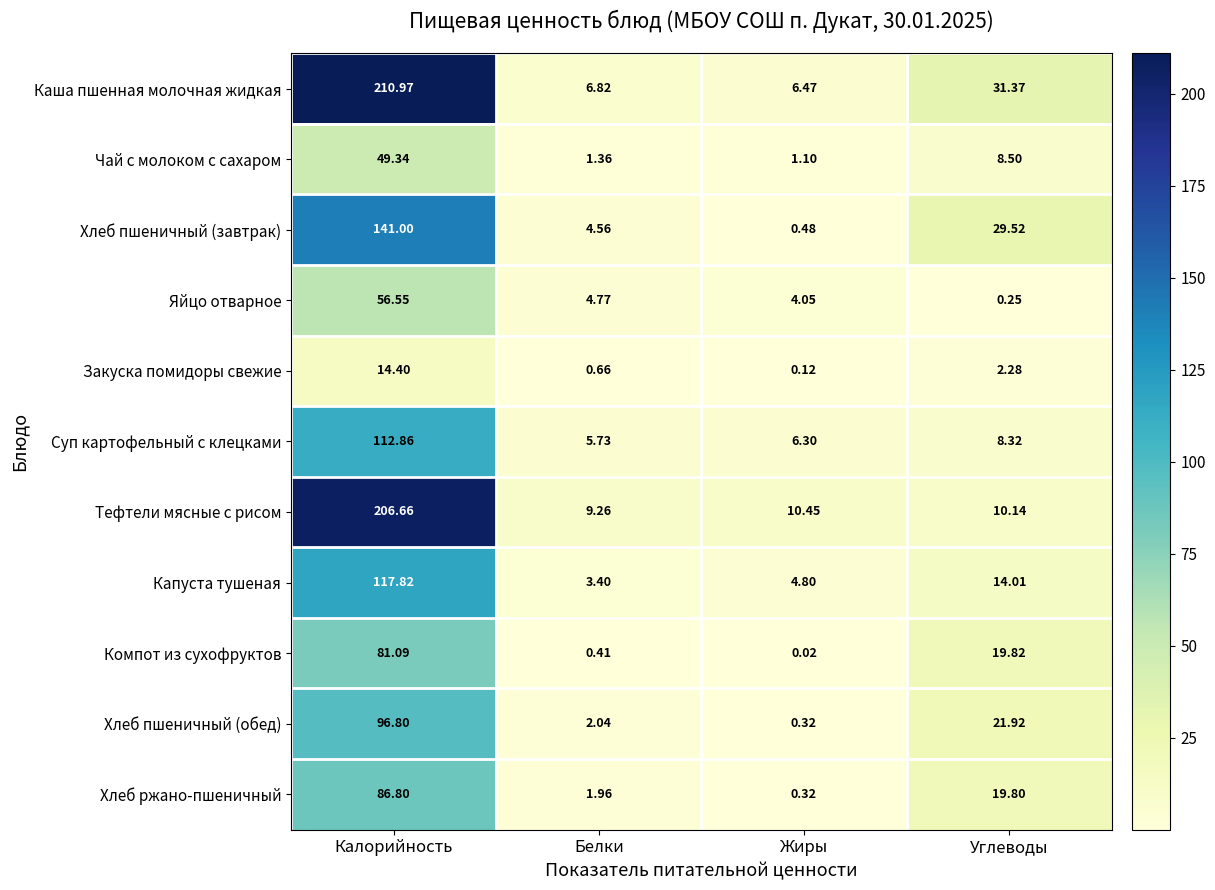

At Калорийность, list the series in order from smallest to largest.

Закуска помидоры свежие, Чай с молоком с сахаром, Яйцо отварное, Компот из сухофруктов, Хлеб ржано-пшеничный, Хлеб пшеничный (обед), Суп картофельный с клецками, Капуста тушеная, Хлеб пшеничный (завтрак), Тефтели мясные с рисом, Каша пшенная молочная жидкая